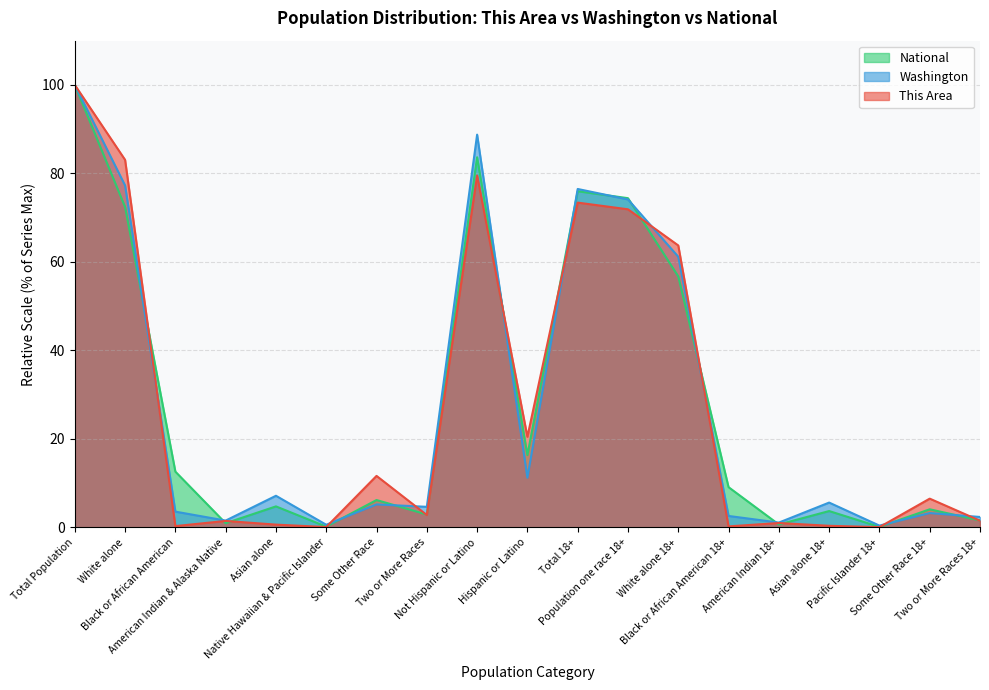

Which label corresponds to the largest value in the chart?

Total Population